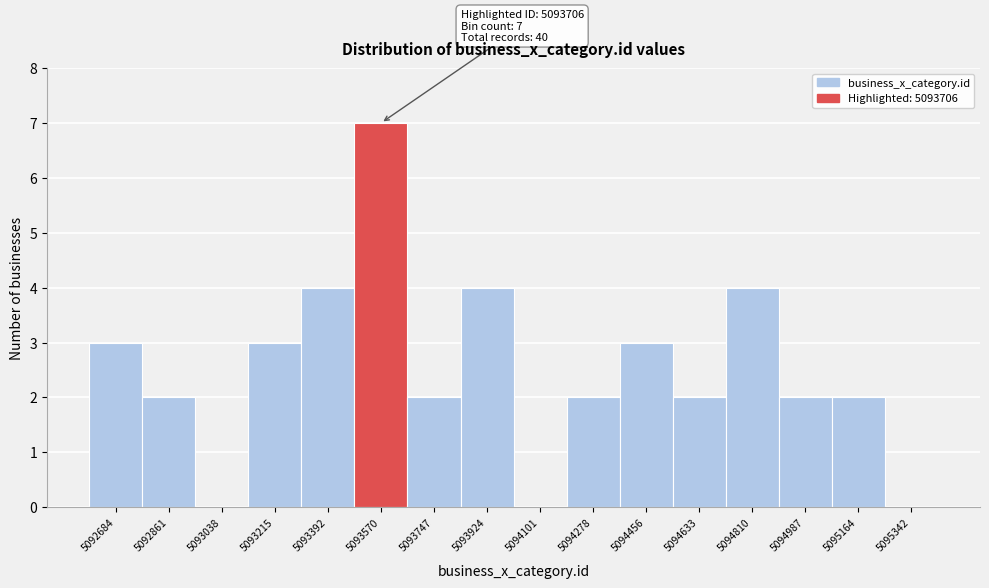

Reading left to right, extract all data points from this chart.

5092684=3	5092861=2	5093038=0	5093215=3	5093392=4	5093570=7	5093747=2	5093924=4	5094101=0	5094278=2	5094456=3	5094633=2	5094810=4	5094987=2	5095164=2	5095342=0